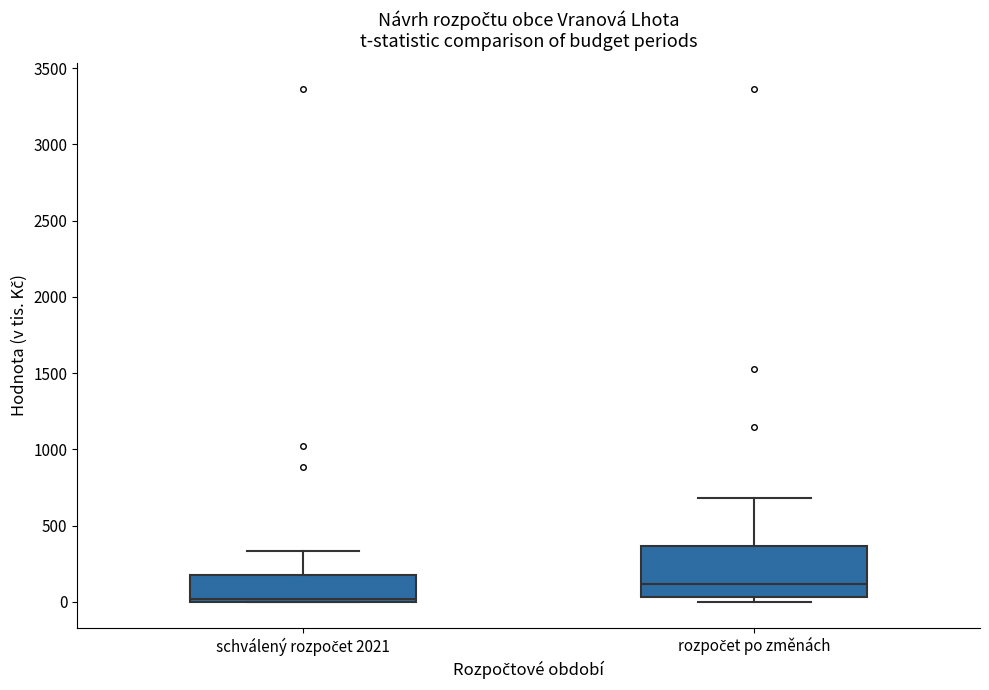

Reading left to right, read every box against the y-axis: the position of its median line, the range the box covers, and the ends of its whiskers. The values are not printed on the chart, so give them approximately, as read against the axis.

schválený rozpočet 2021: median 0 (just above the box's lower edge), box 0 to 200, whiskers 0 to 350
rozpočet po změnách: median 100, box 50 to 350, whiskers 0 to 700